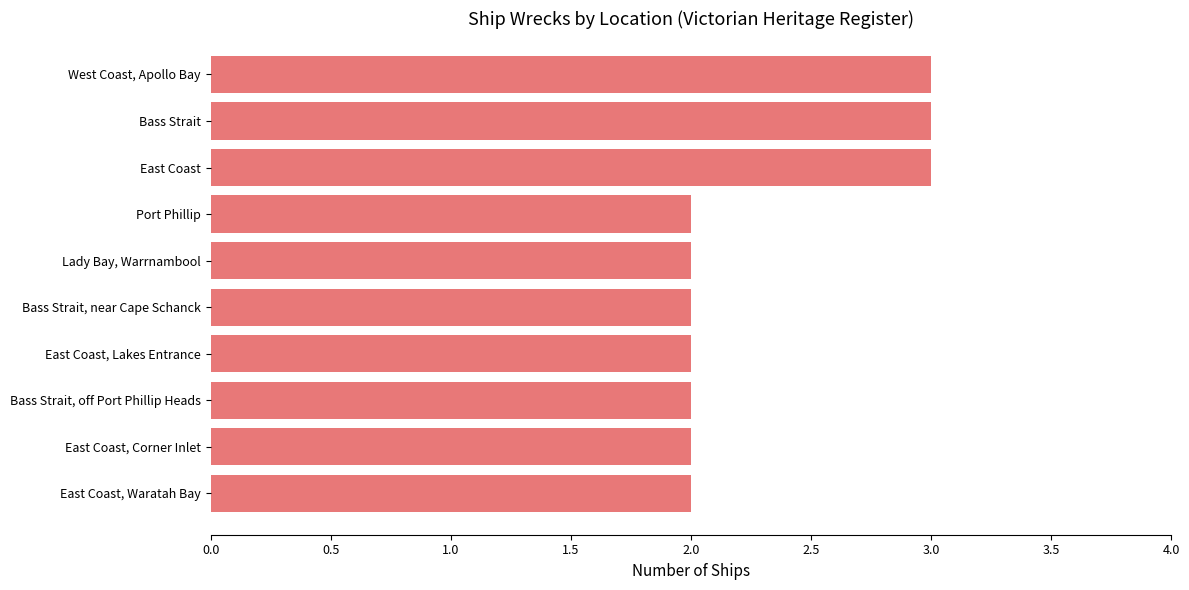

True or false: the data shows 3 at East Coast.

True